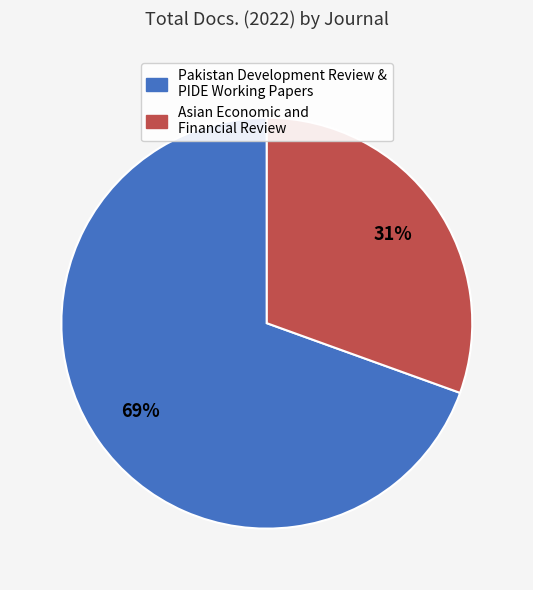

Is the sum of Pakistan Development Review & PIDE Working Papers and Asian Economic and Financial Review greater than half?

Yes